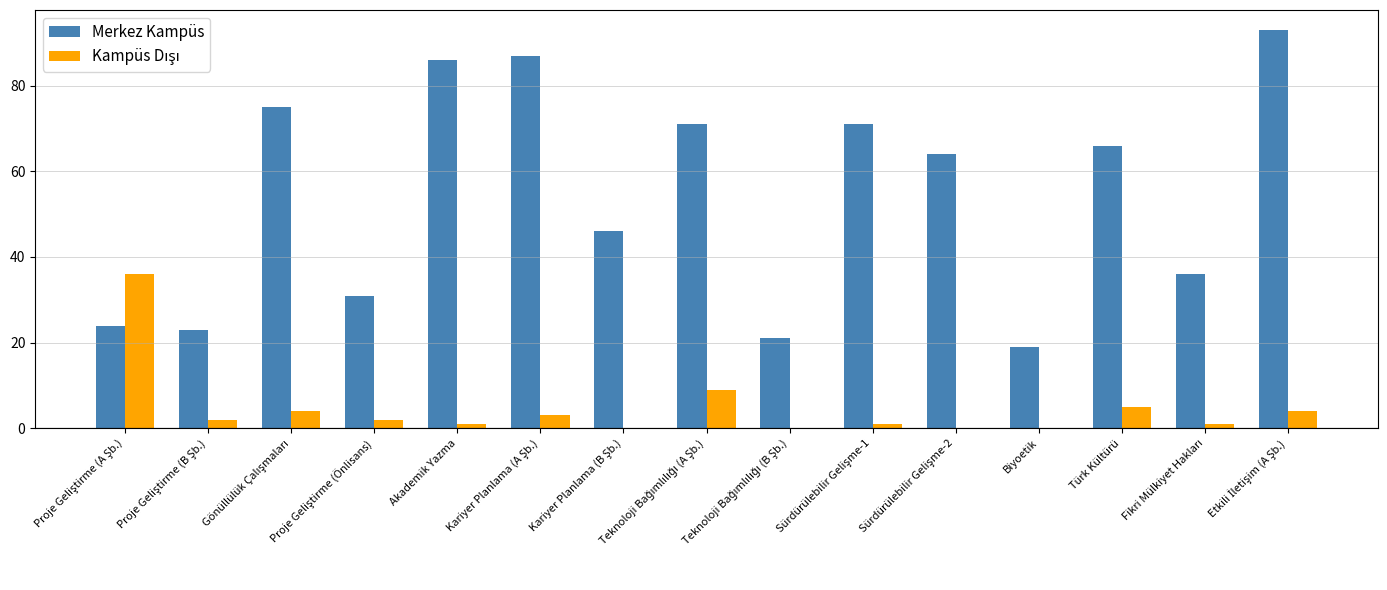

Which series has the largest total across all categories?

Merkez Kampüs